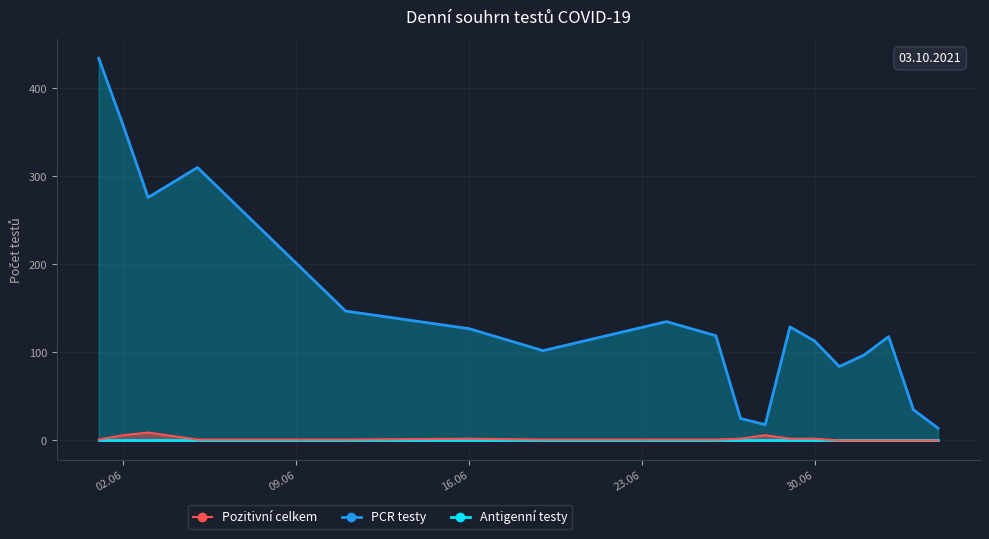

Which series has the largest total across all categories?

PCR testy